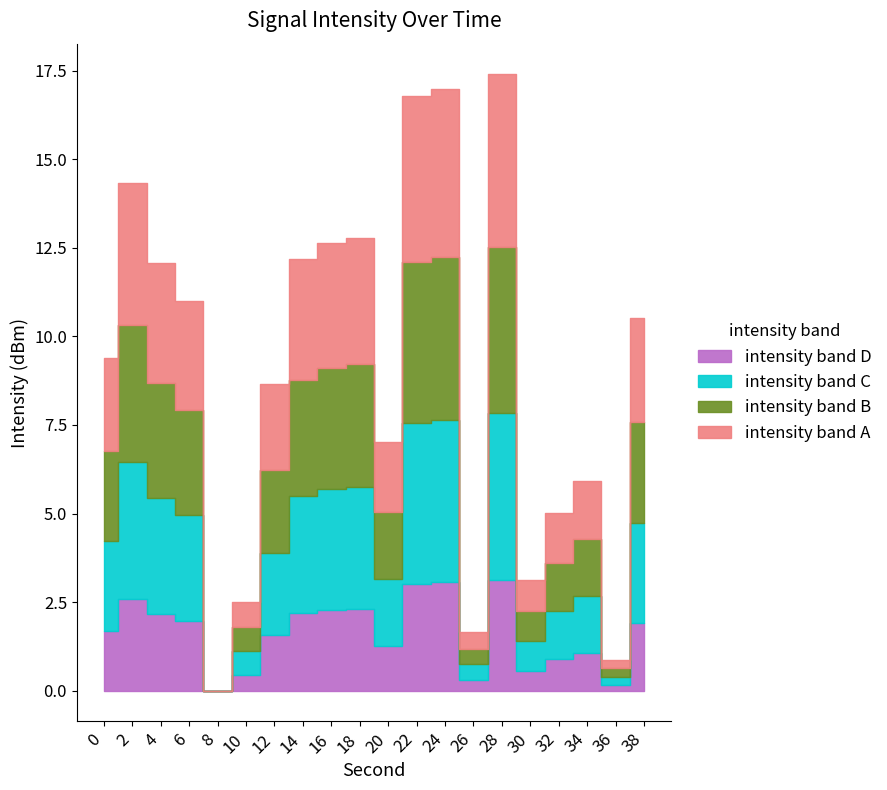

What is the change in value from 6 to 24?

+6.0